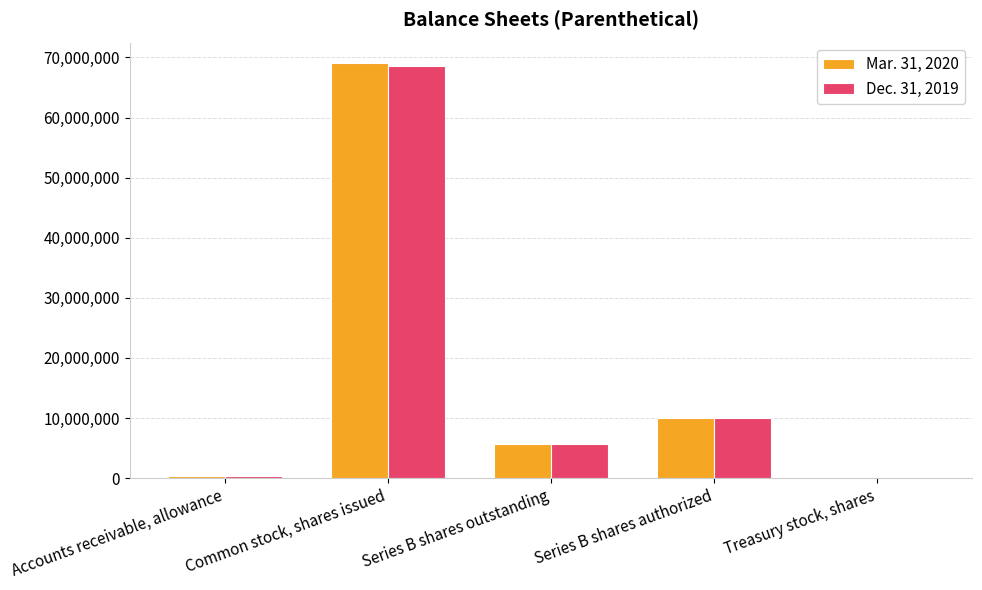

Are the bars horizontal?

No